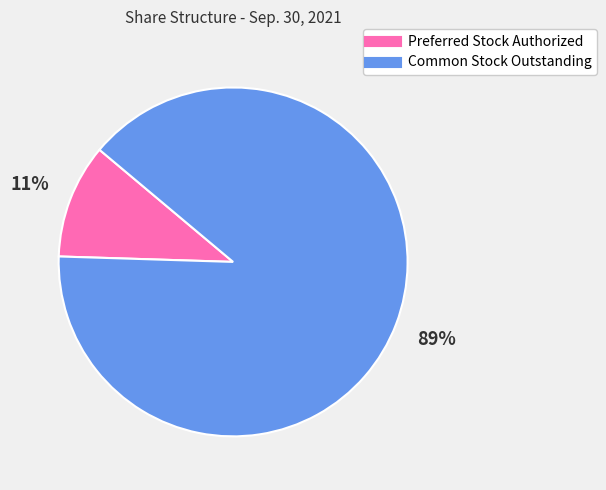

Is there a majority slice in this chart?

Yes